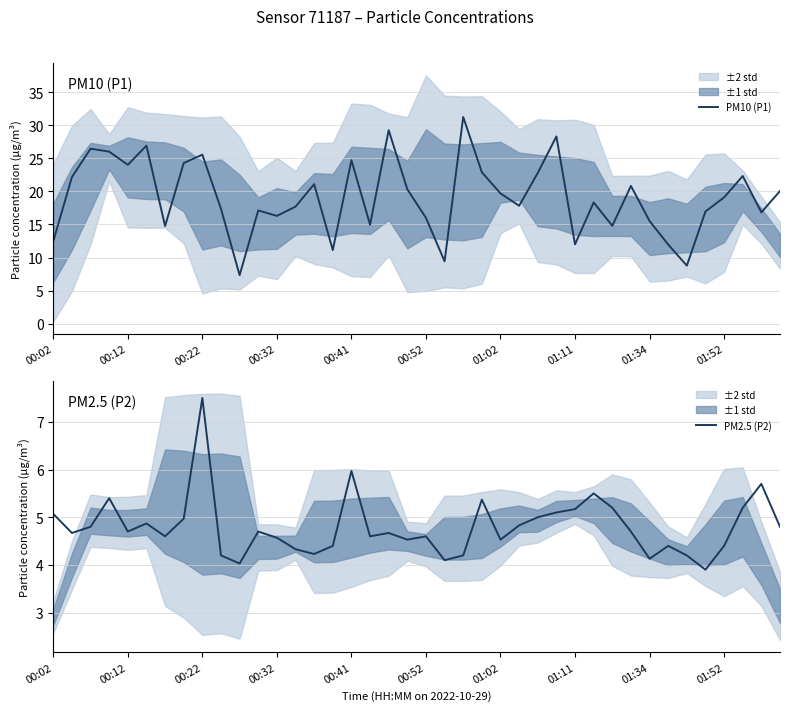

Is it true that PM10 (P1) equals 27.5 at 01:52?

False